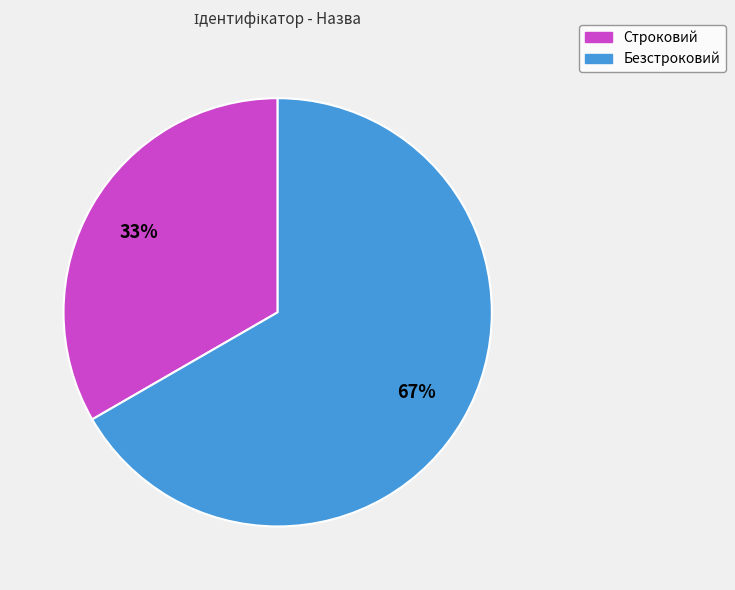

The Безстроковий slice represents 67% of the pie. True or false?

True